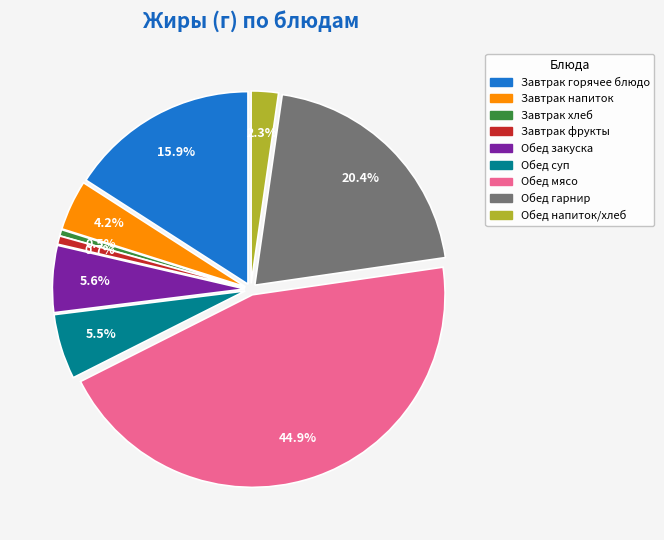

To the nearest percent, what percentage of the pie is Каша гречневая?

20%